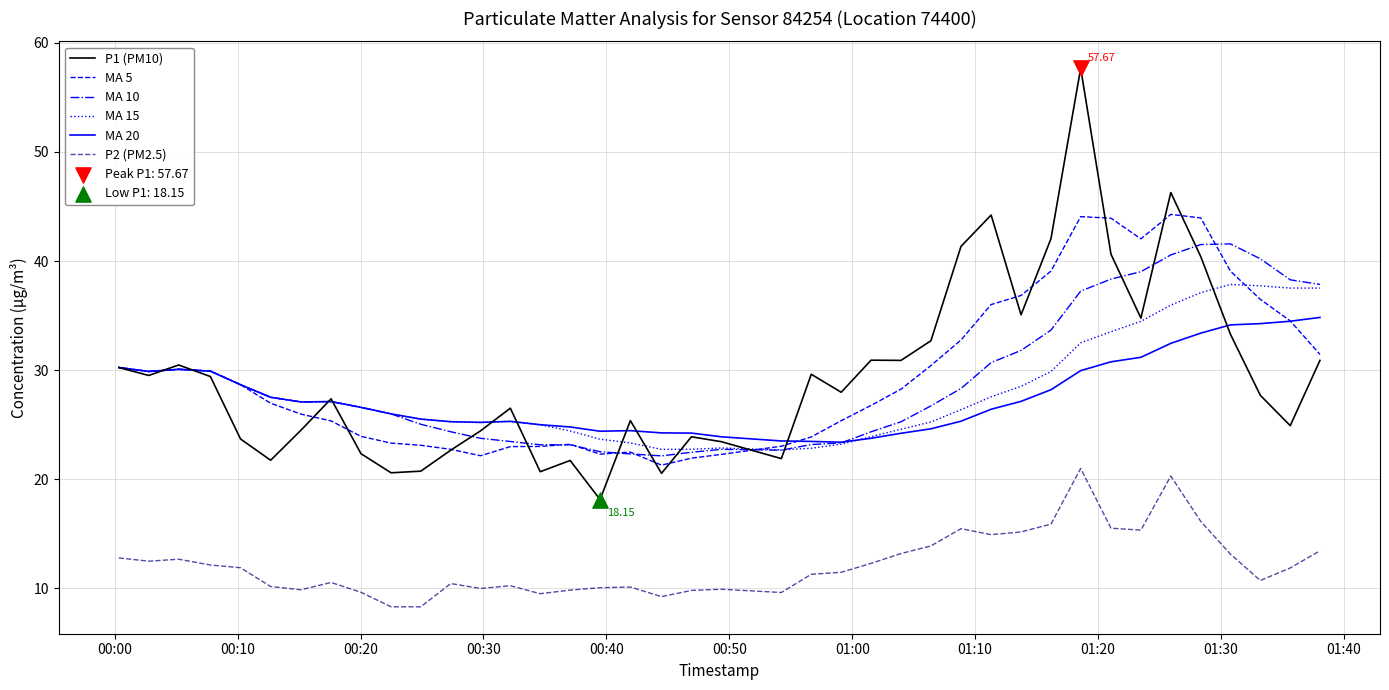

Which series has the largest range (max minus min)?

P1 (PM10)